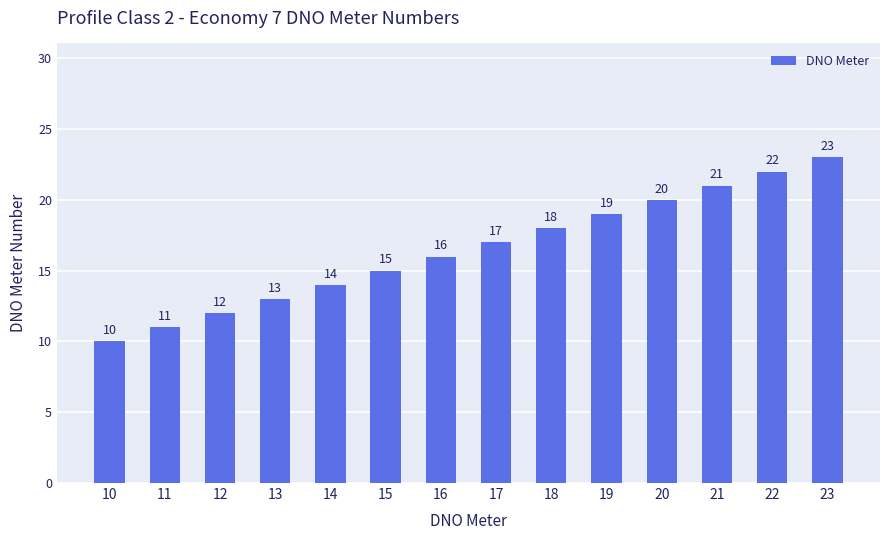

What is the value of the 6th bar from the left?

15